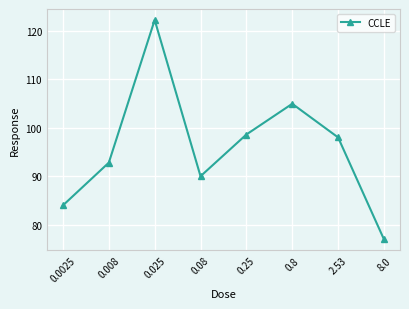

Rank the categories by value from lowest to highest.

8.0, 0.0025, 0.08, 0.008, 2.53, 0.25, 0.8, 0.025